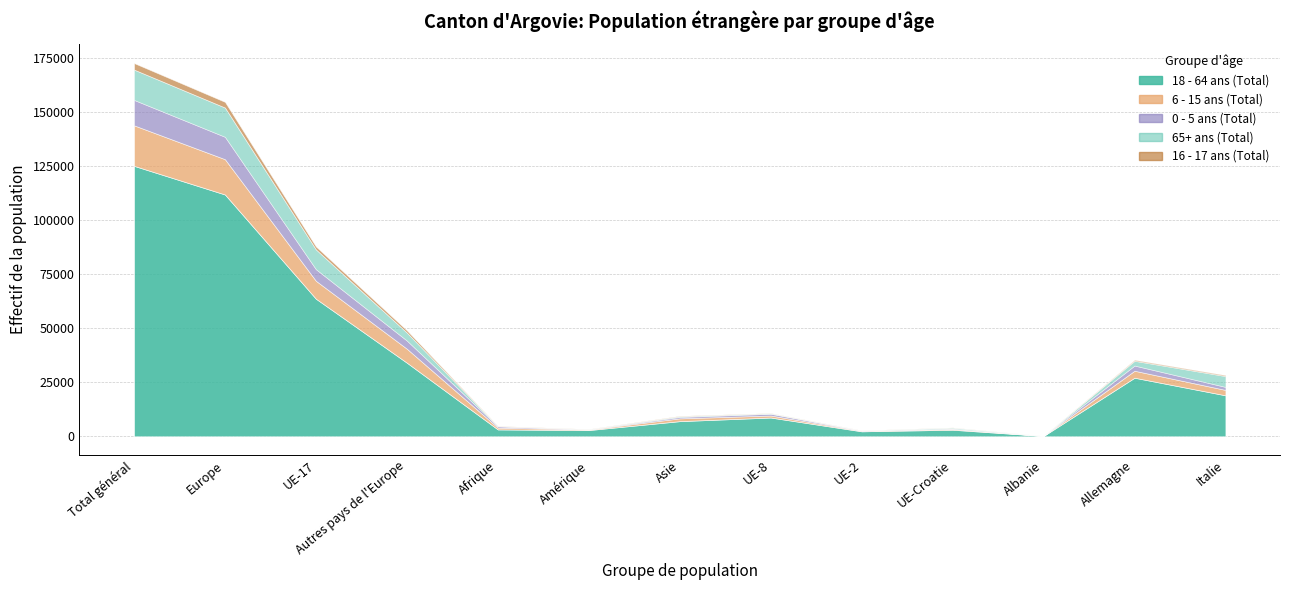

What is the difference between the maximum and minimum values in the 6 - 15 ans (Total) series?

18719